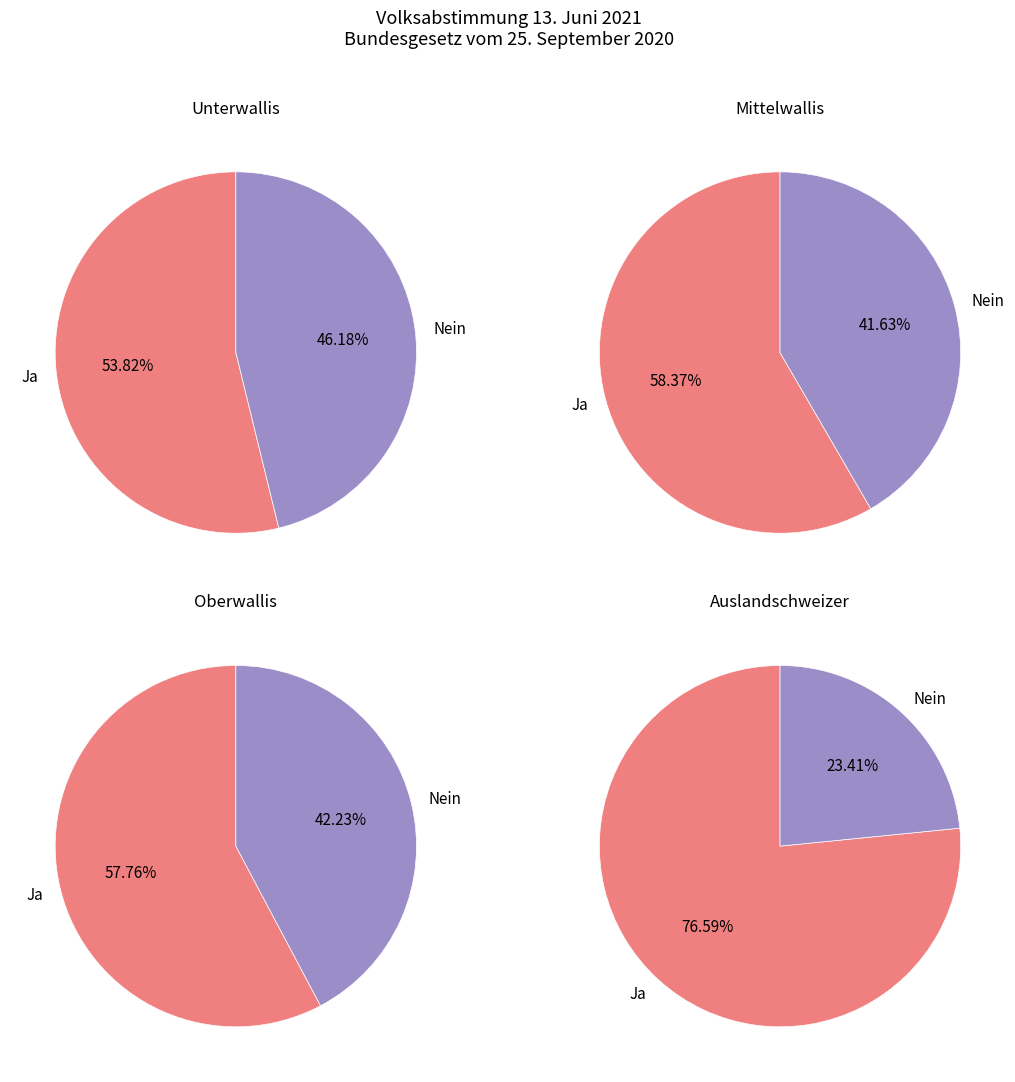

The Oberwallis slice represents 2% of the pie. True or false?

False